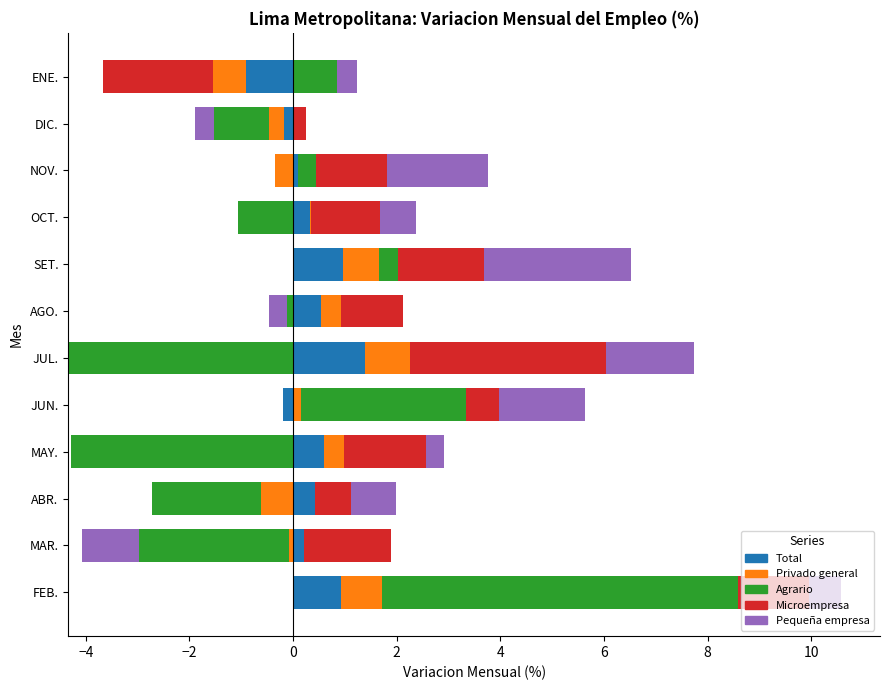

Which series has the largest total across all categories?

Microempresa